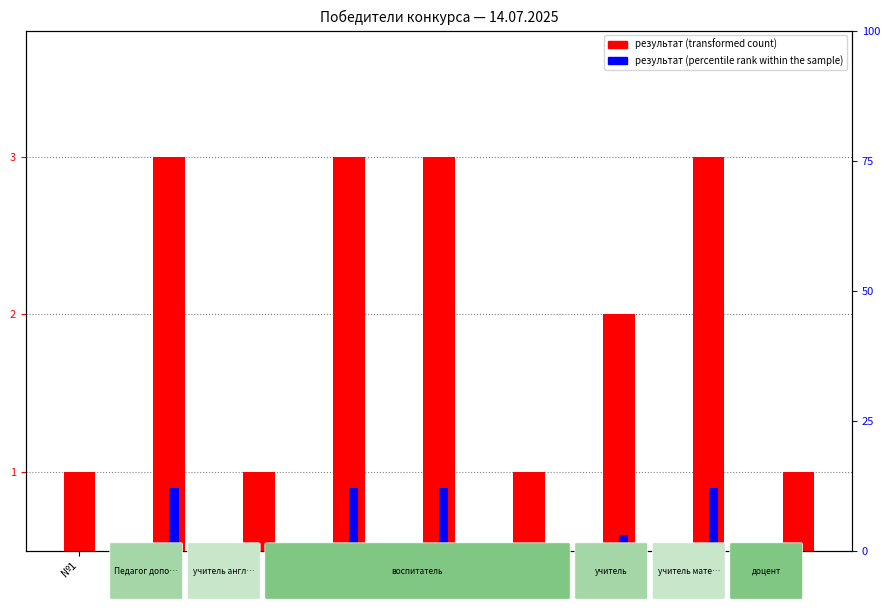

How many data points in результат (transformed count) are less than 2?

4